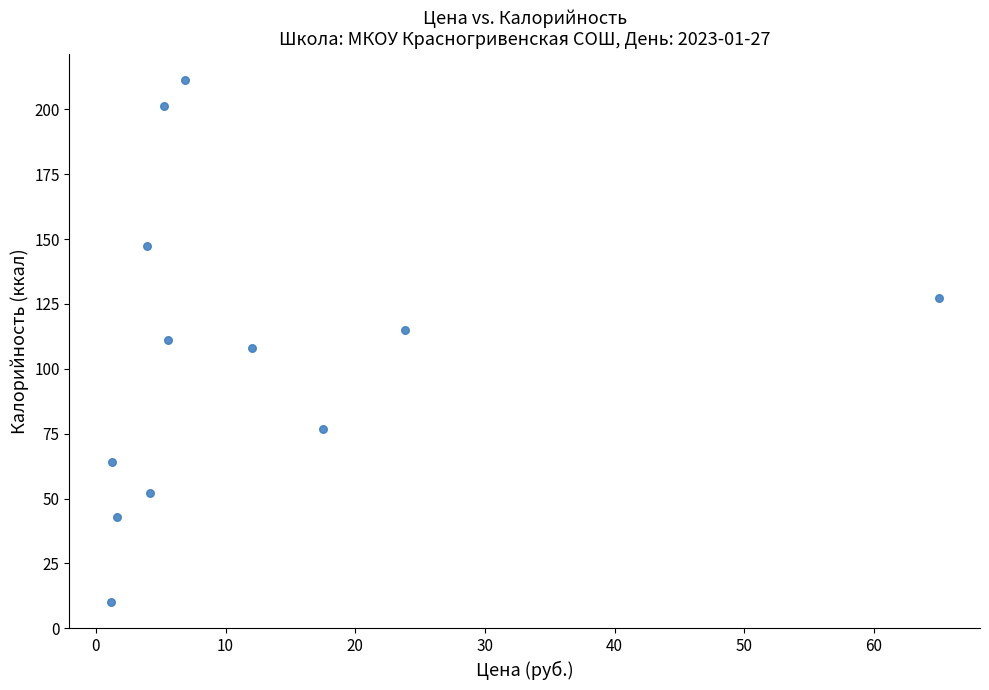

What is the range of X values (max minus min)?

63.9